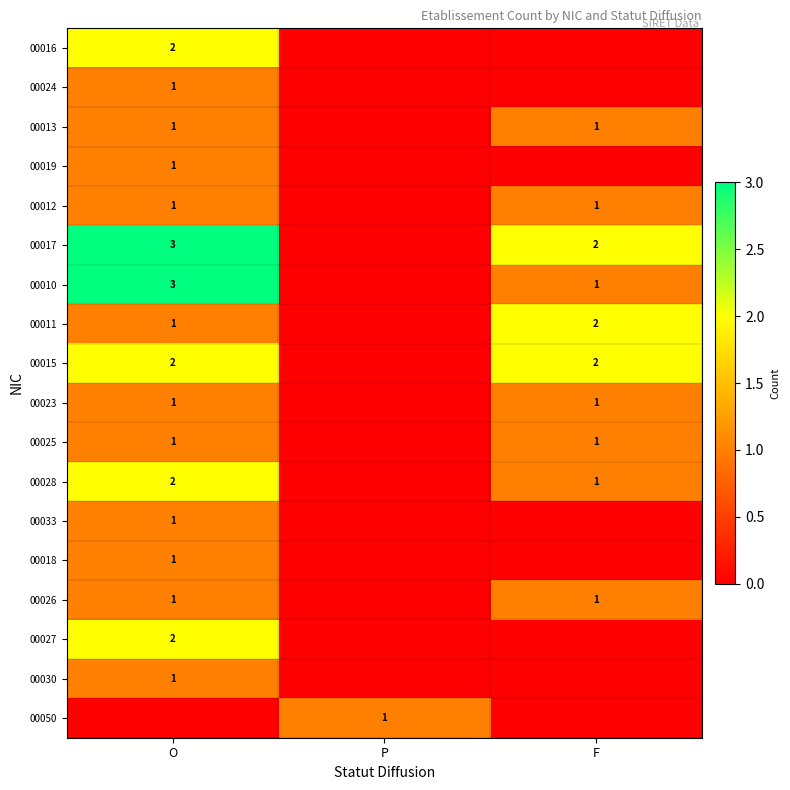

The 00011 series shows 2 at O. True or false?

False